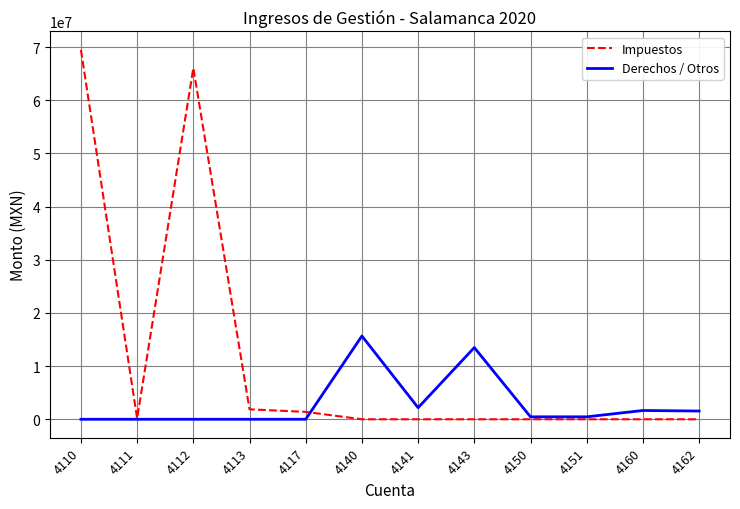

True or false: Impuestos has a value of 46113123.0 at 4143.

False